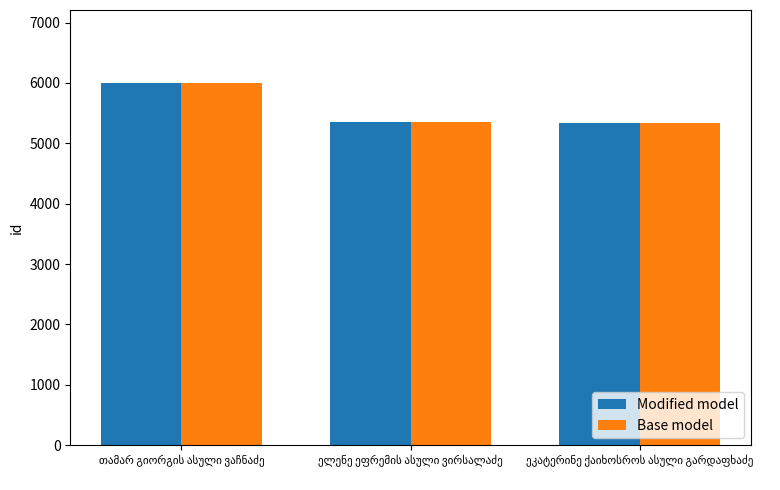

What is the sum of all Base model values?

16691